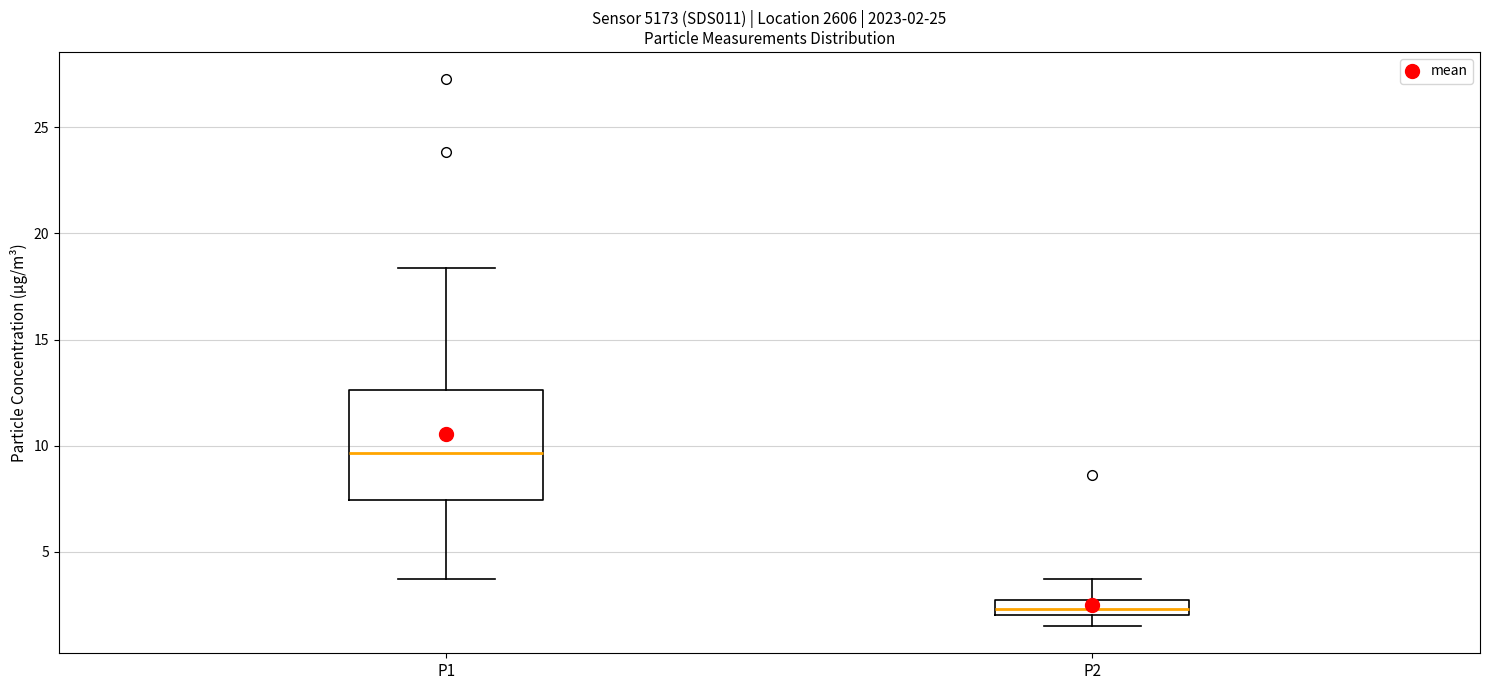

Which box's median line is the highest?

P1